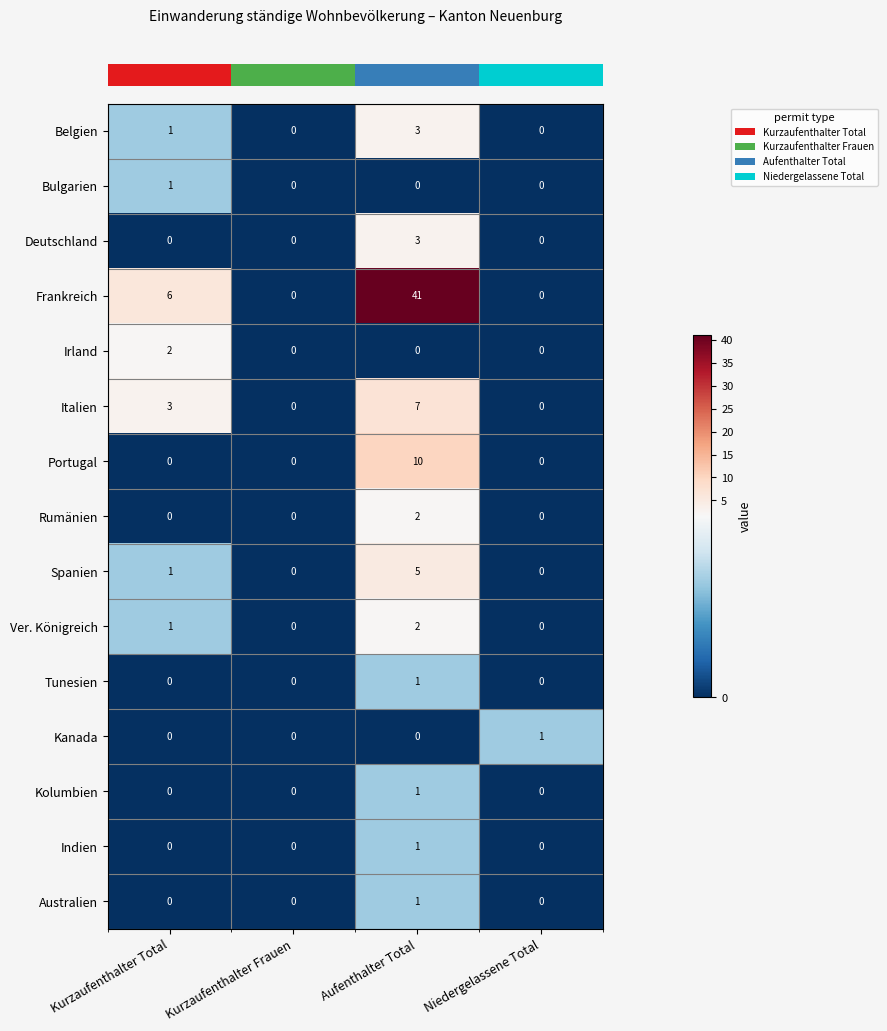

At which label does Irland reach its peak?

Kurzaufenthalter Total